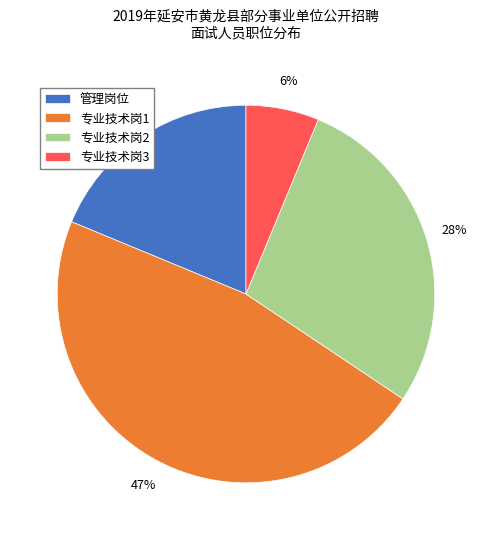

How many segments does this pie chart have?

4